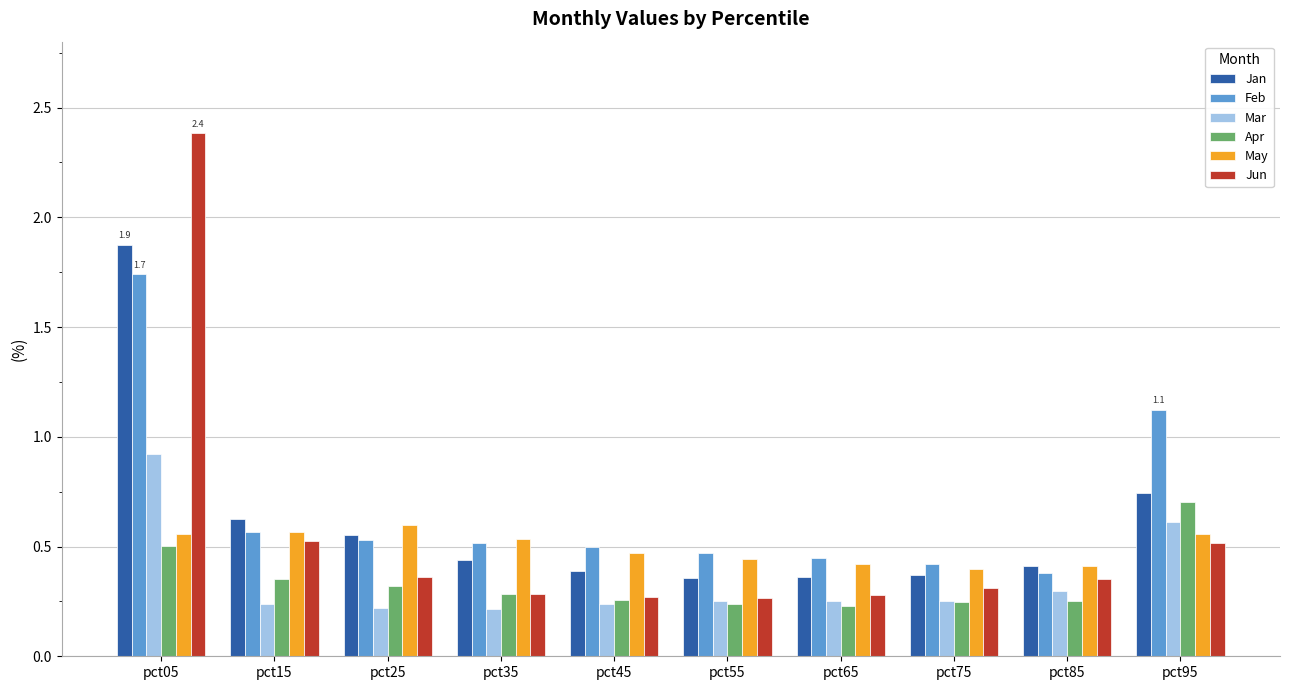

Count the number of data series in this chart.

6